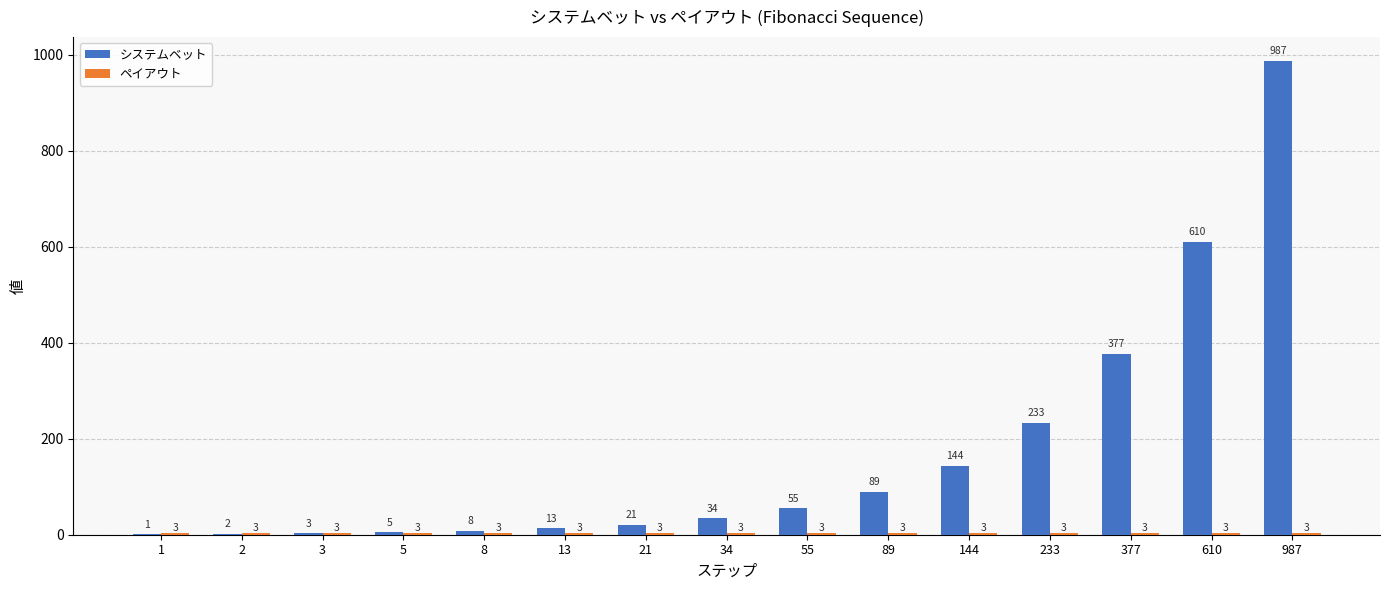

Which series changed the most between 13 and 55?

システムベット